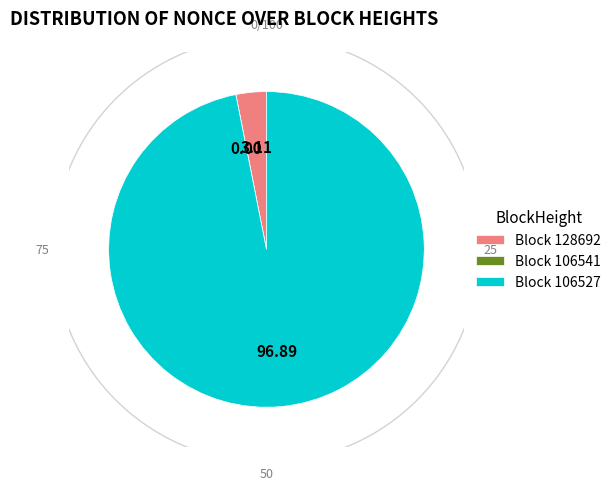

To the nearest percent, what is the difference between the 106541 and 128692 slice percentages?

3%